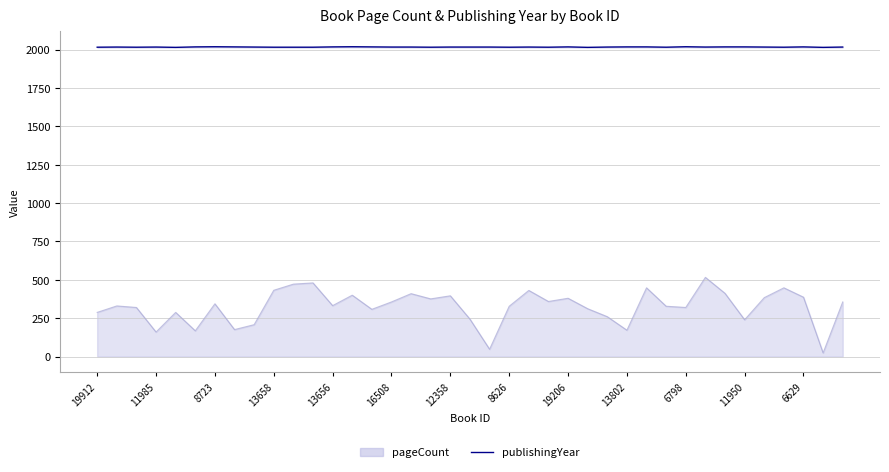

How many lines are shown in the chart?

1